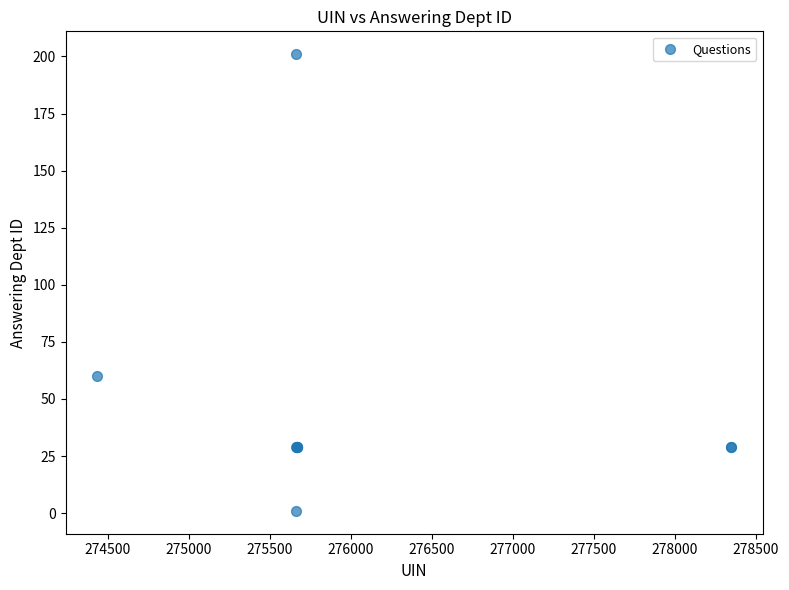

What Y value in the scatter plot is closest to 101?

60